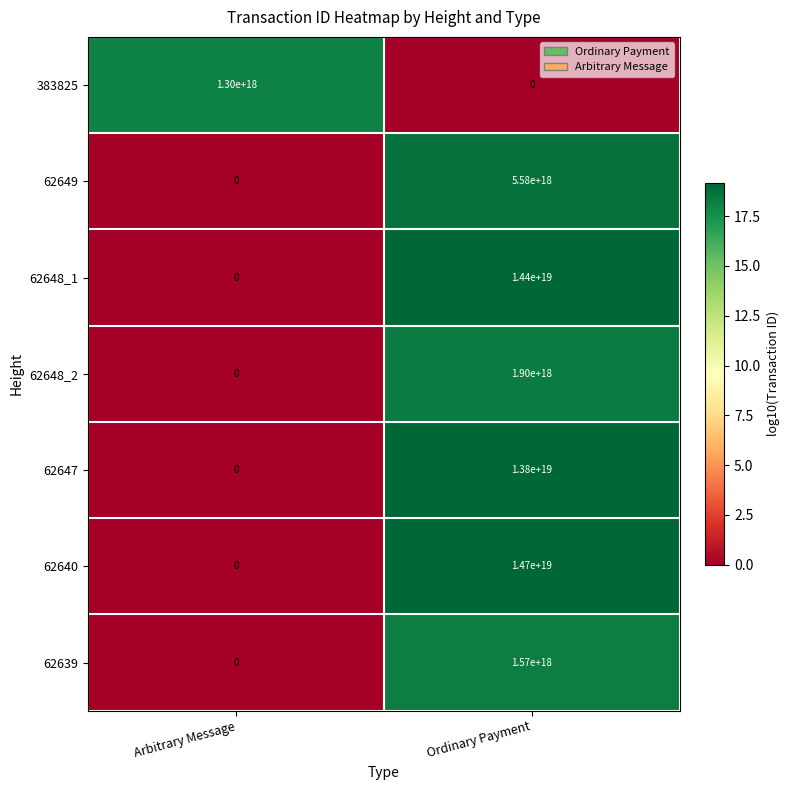

Rank the series at Ordinary Payment from highest to lowest value.

62640, 62648_1, 62647, 62649, 62648_2, 62639, 383825